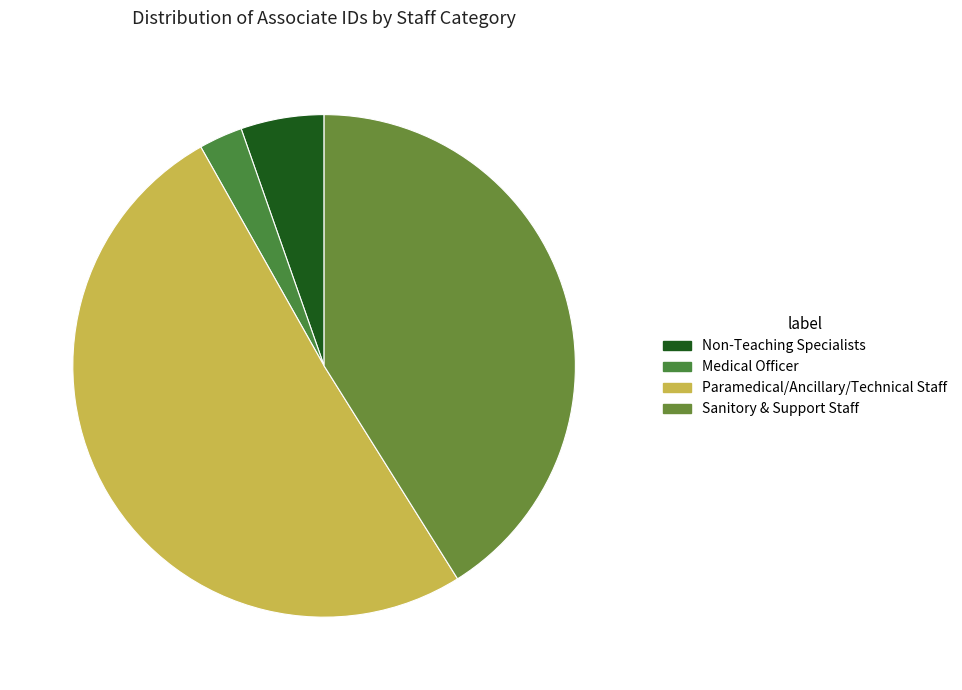

True or false: Medical Officer accounts for 3% of the total.

True